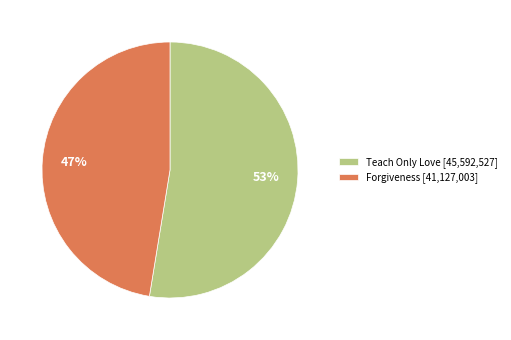

The Forgiveness slice represents 39% of the pie. True or false?

False